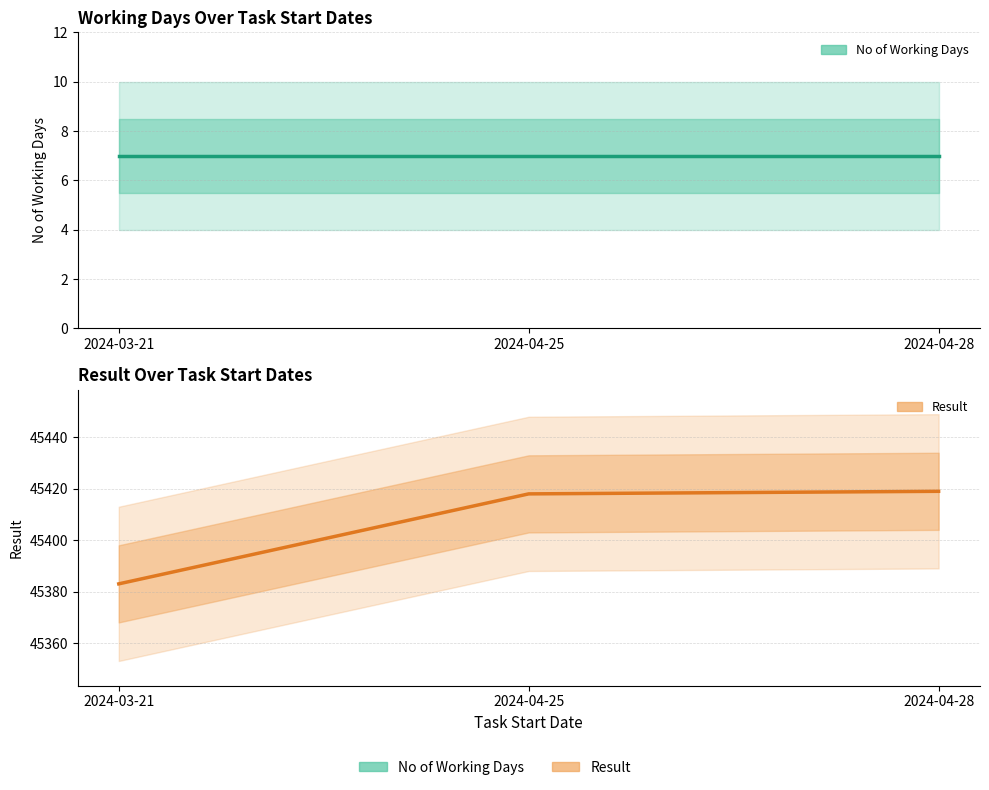

Reading left to right, what are all the values shown in this chart?

No of Working Days: 7	7	7
Result: 45383	45418	45419